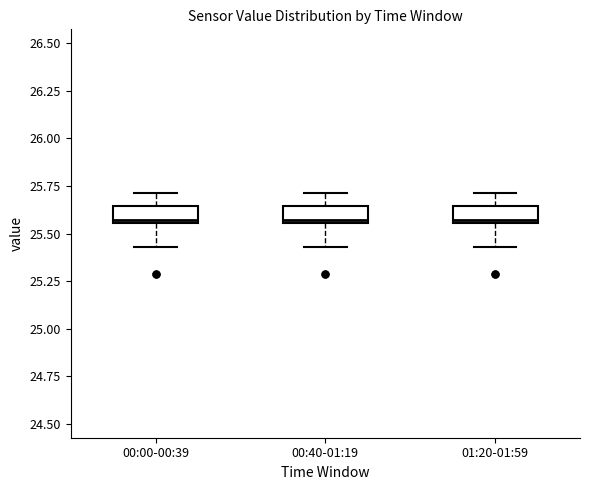

Reading left to right, read every box against the y-axis: the position of its median line, the range the box covers, and the ends of its whiskers. The values are not printed on the chart, so give them approximately, as read against the axis.

00:00-00:39: median 25.55 (just above the box's lower edge), box 25.55 to 25.65, whiskers 25.45 to 25.70
00:40-01:19: median 25.55 (just above the box's lower edge), box 25.55 to 25.65, whiskers 25.45 to 25.70
01:20-01:59: median 25.55 (just above the box's lower edge), box 25.55 to 25.65, whiskers 25.45 to 25.70